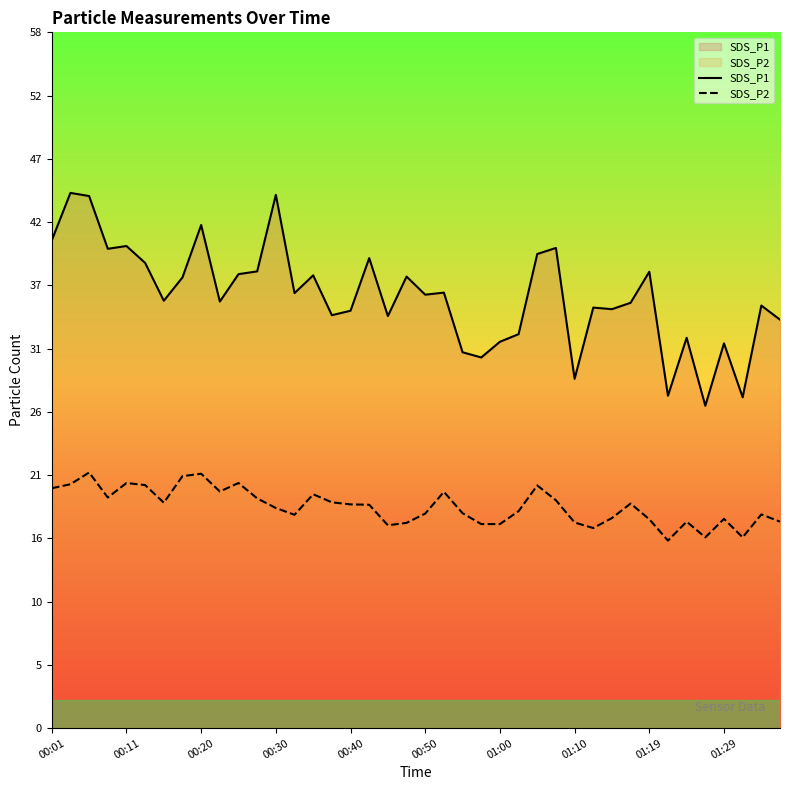

True or false: SDS_P2 and SDS_P1 intersect in this chart.

False